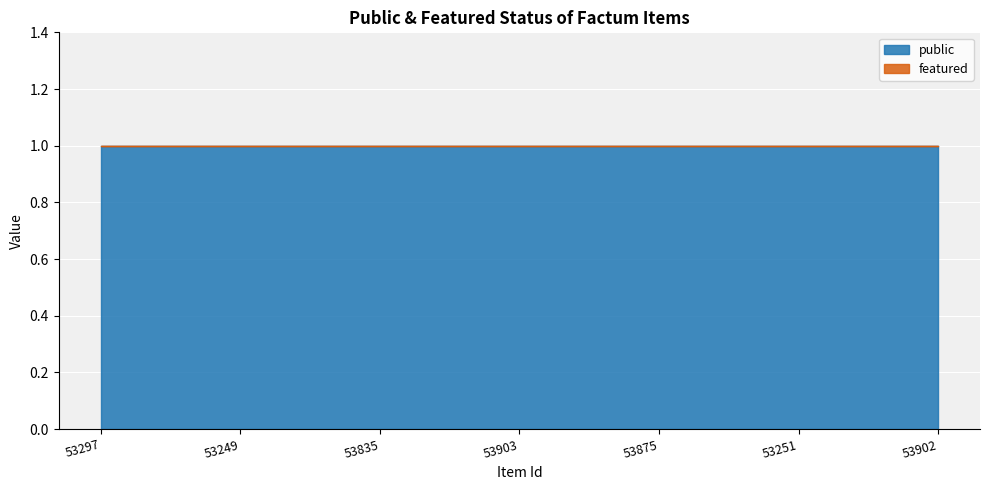

True or false: public has more than 2 interior local peaks.

False